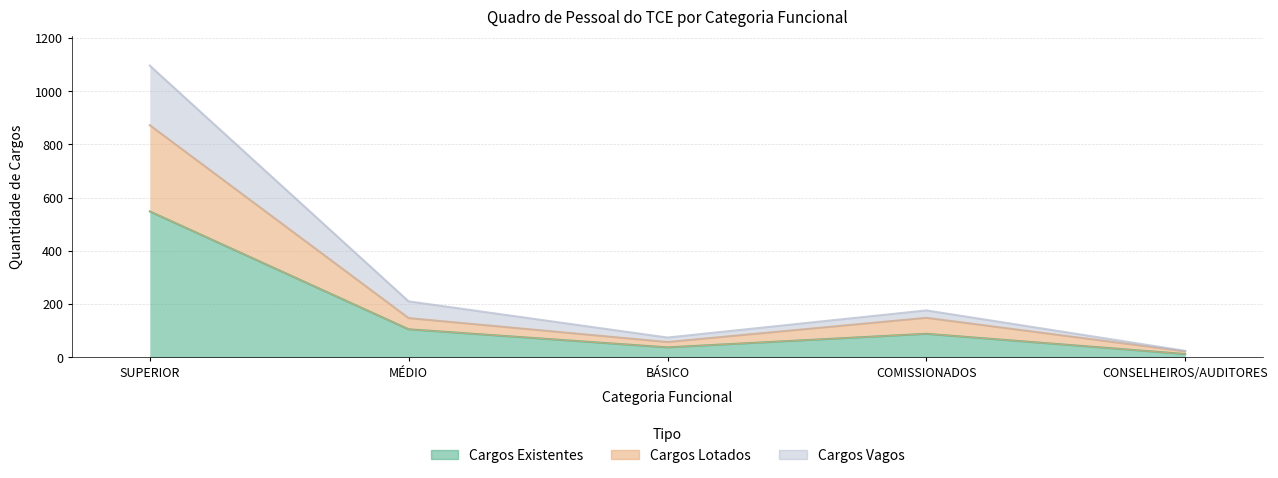

The Cargos Lotados series shows 57 at BÁSICO. True or false?

True